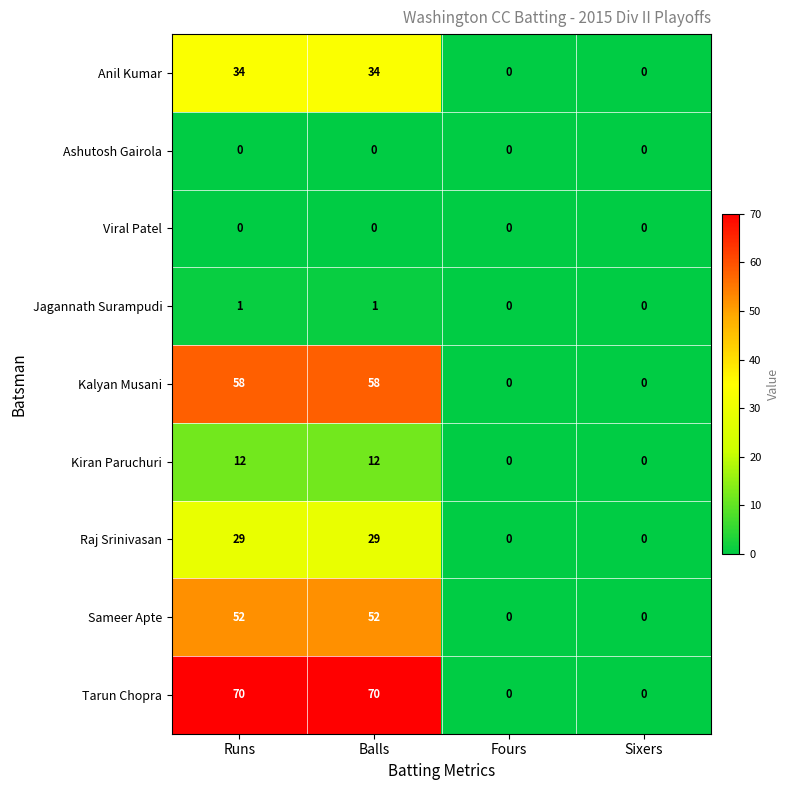

How many series are shown in this chart?

9